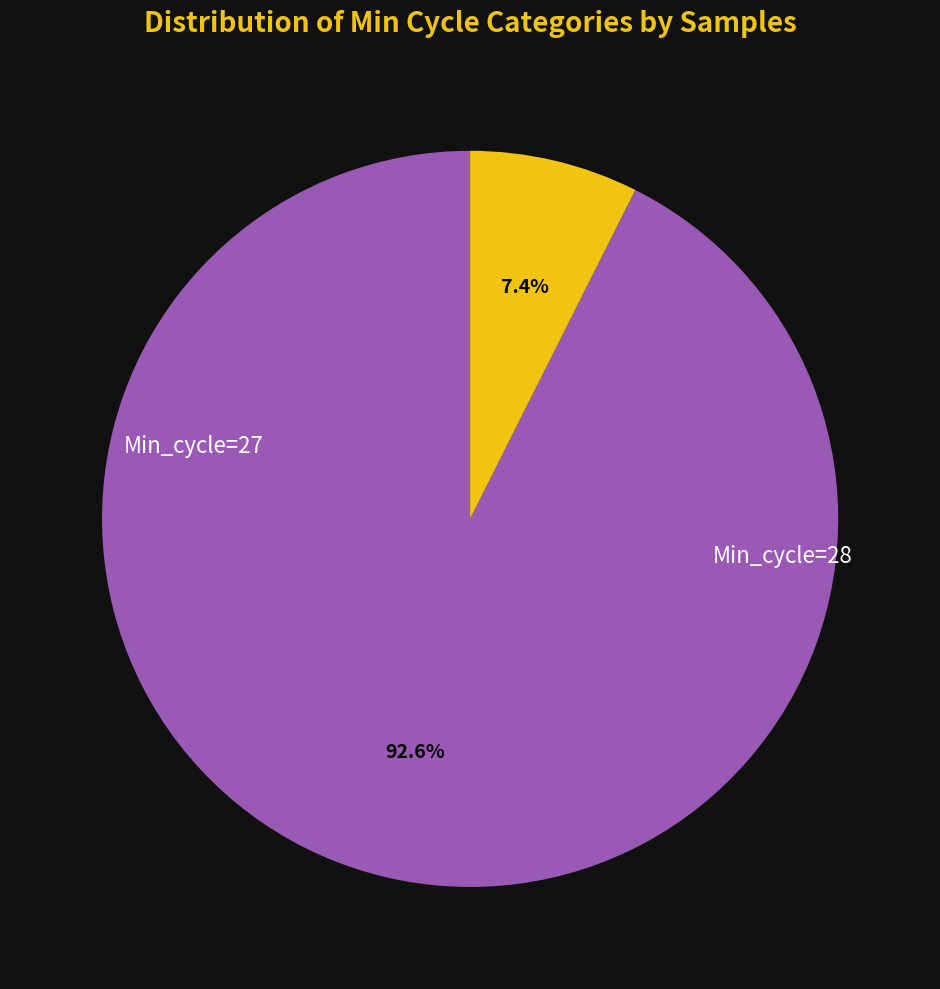

Which slice is the smallest?

28